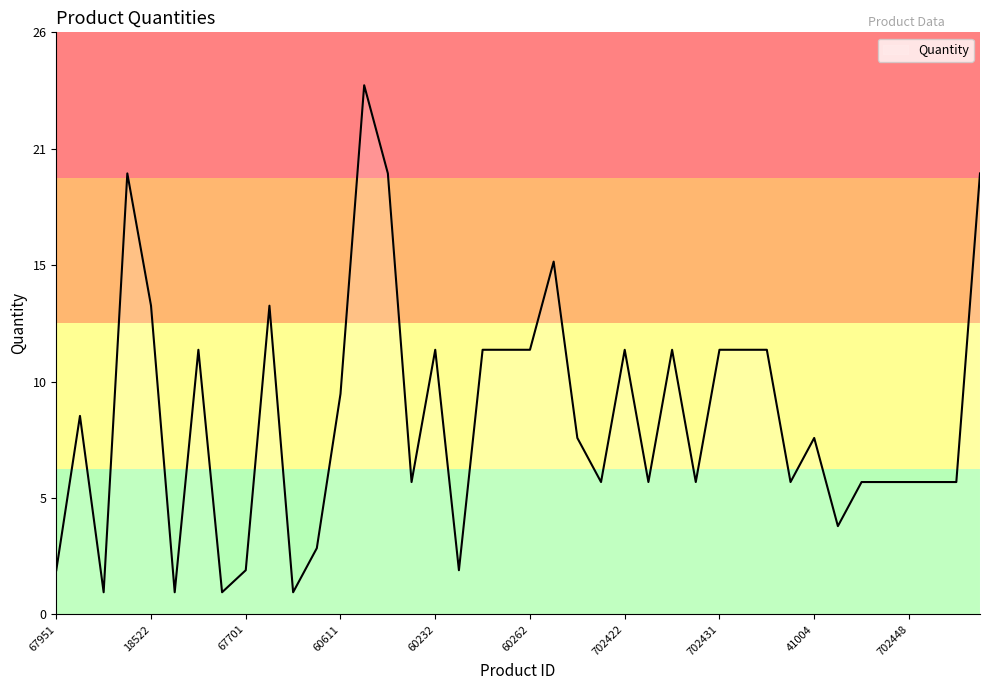

Does the chart have visible grid lines?

No